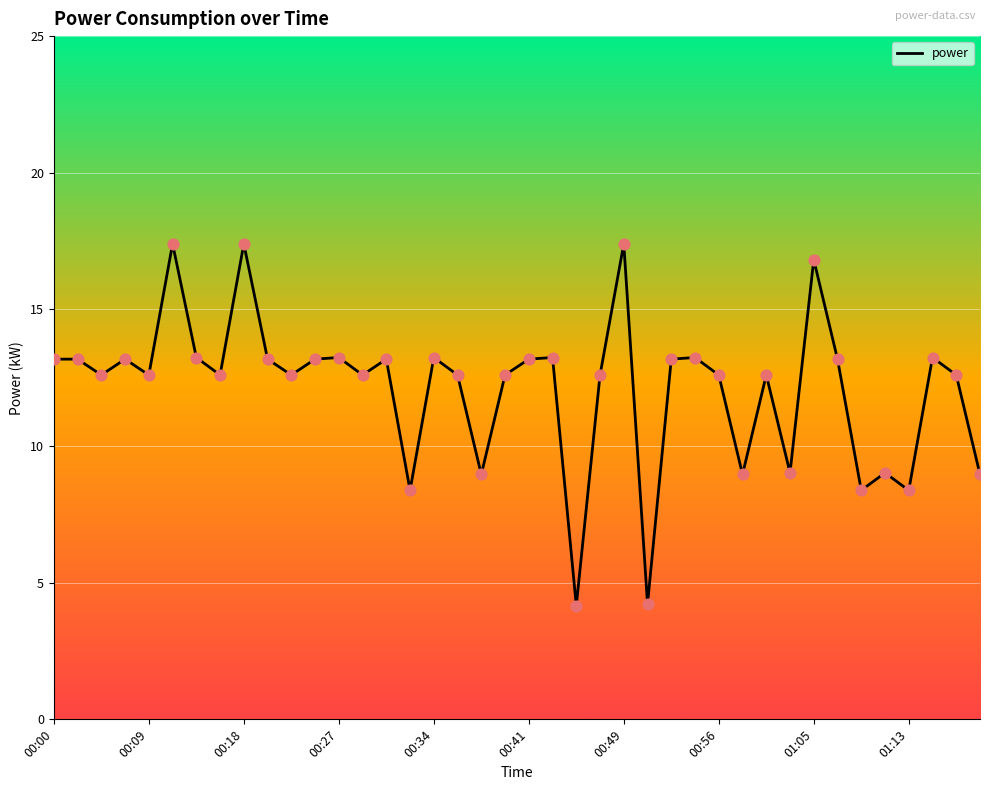

What is the smallest value displayed?

4.2